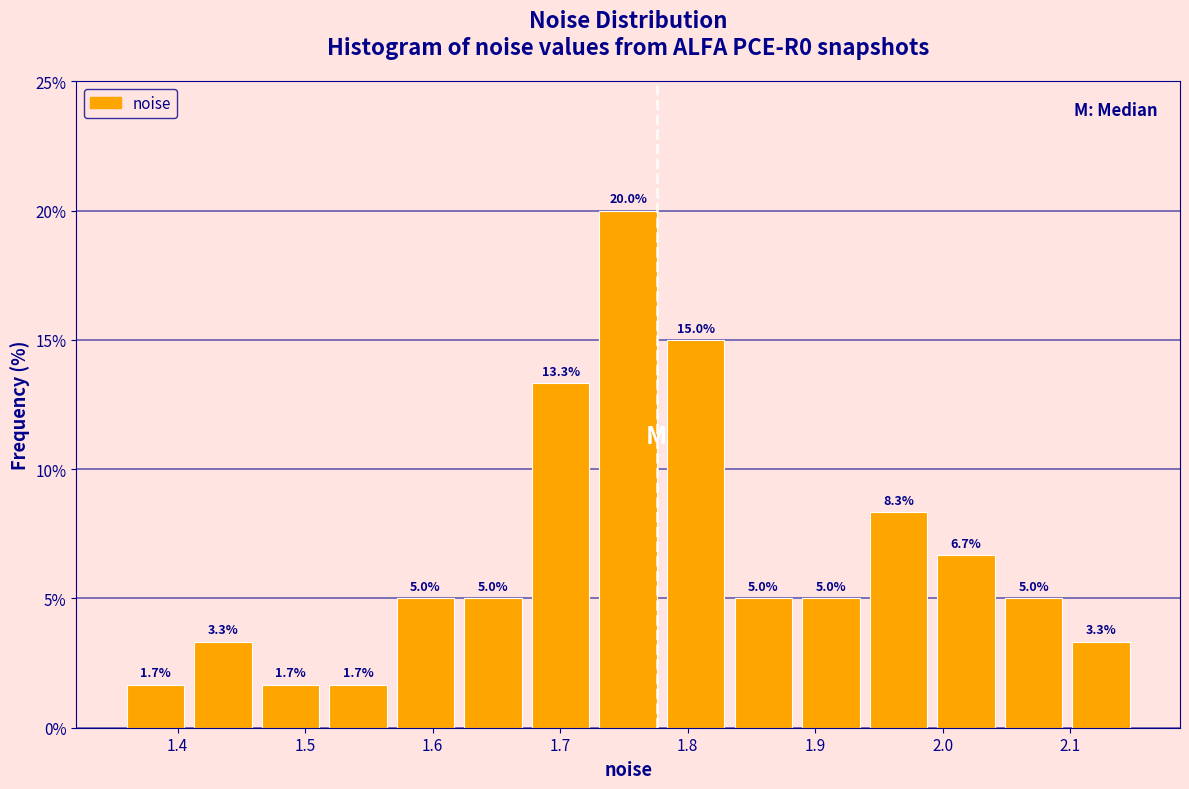

Reading left to right, list every bar in this chart as the range it spans on the x-axis followed by its height. The bar edges are not printed on the chart, so give them approximately, as read against the axis.

1.36 to 1.41: 1.7
1.41 to 1.46: 3.3
1.46 to 1.51: 1.7
1.51 to 1.57: 1.7
1.57 to 1.62: 5.0
1.62 to 1.67: 5.0
1.67 to 1.73: 13.3
1.73 to 1.78: 20.0
1.78 to 1.83: 15.0
1.83 to 1.89: 5.0
1.89 to 1.94: 5.0
1.94 to 1.99: 8.3
1.99 to 2.04: 6.7
2.04 to 2.10: 5.0
2.10 to 2.15: 3.3